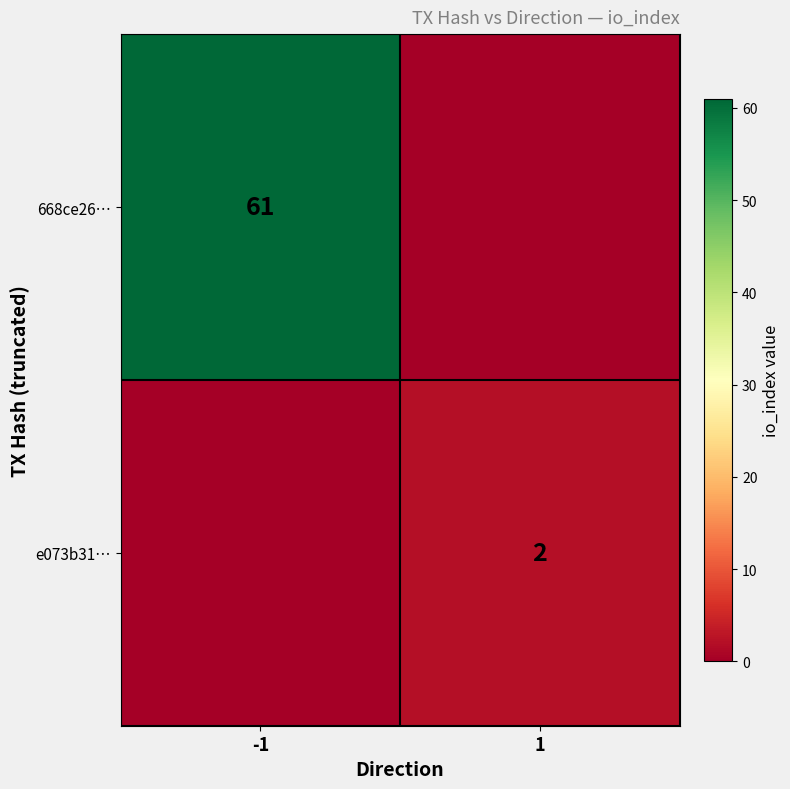

Is it true that 668ce26… equals 61 at -1?

True